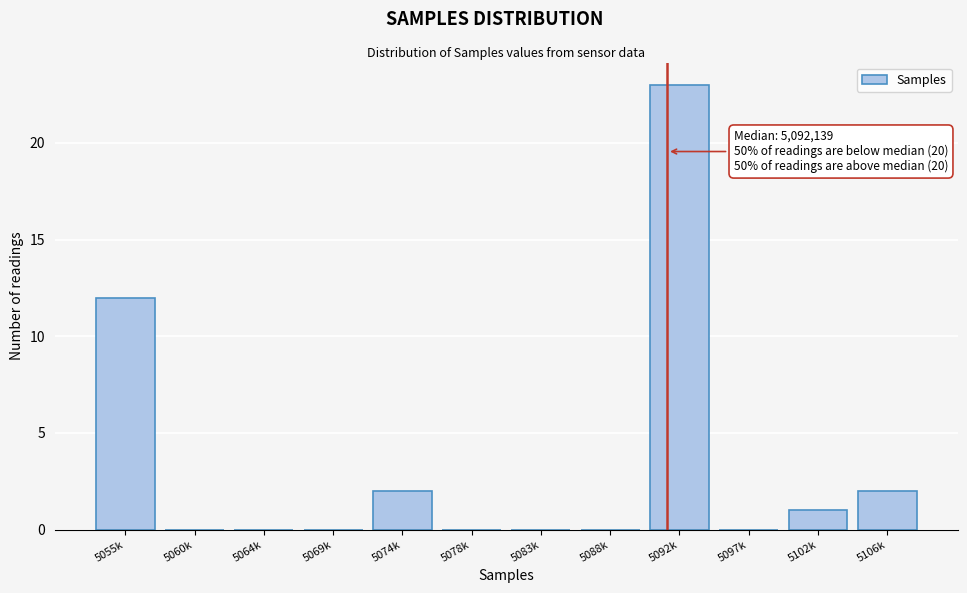

Reading left to right, transcribe all the data shown in this chart.

5055k=12	5060k=0	5064k=0	5069k=0	5074k=2	5078k=0	5083k=0	5088k=0	5092k=23	5097k=0	5102k=1	5106k=2